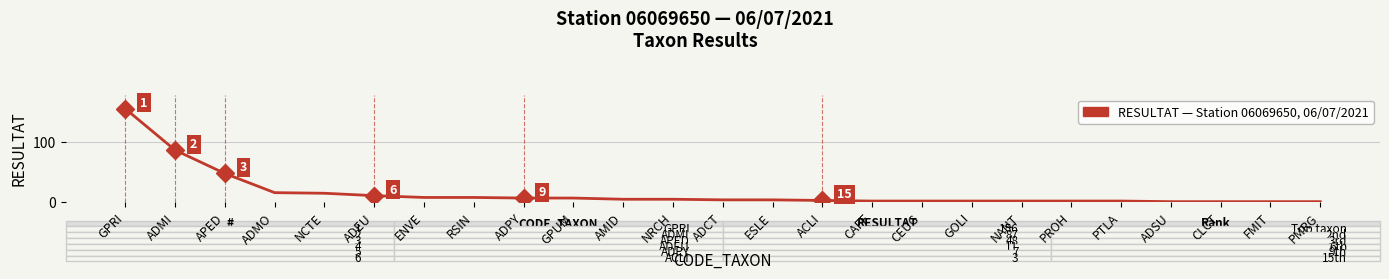

Which category has the highest value across all series?

GPRI